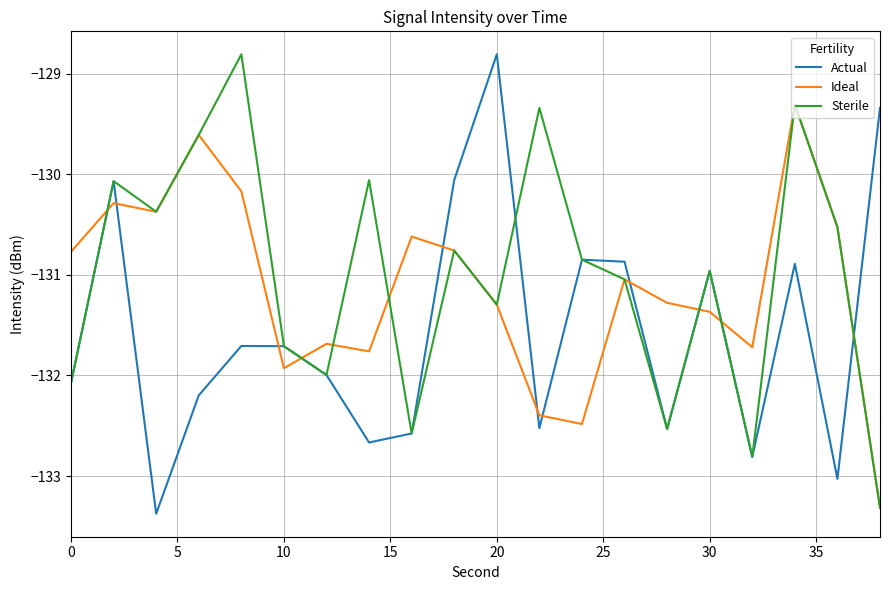

After their last crossing, which series has the higher values: Actual or Ideal?

Actual